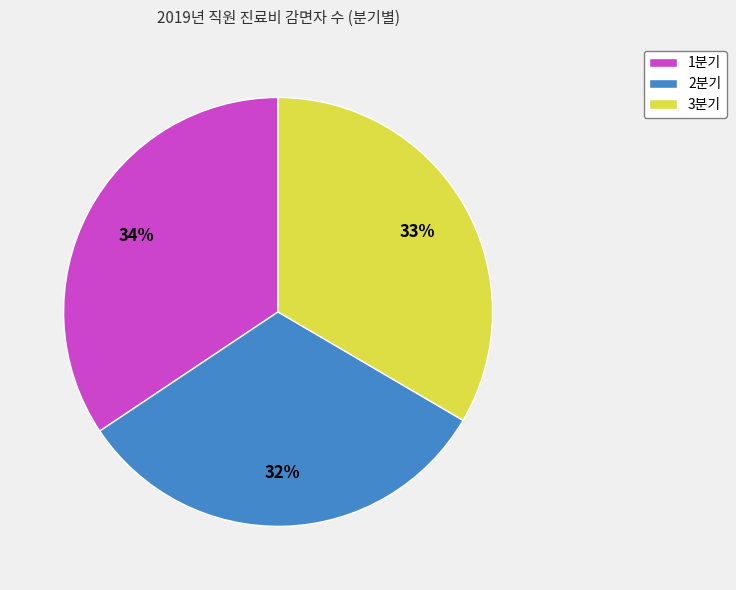

Do 3분기 and 1분기 together represent more than half of the pie?

Yes